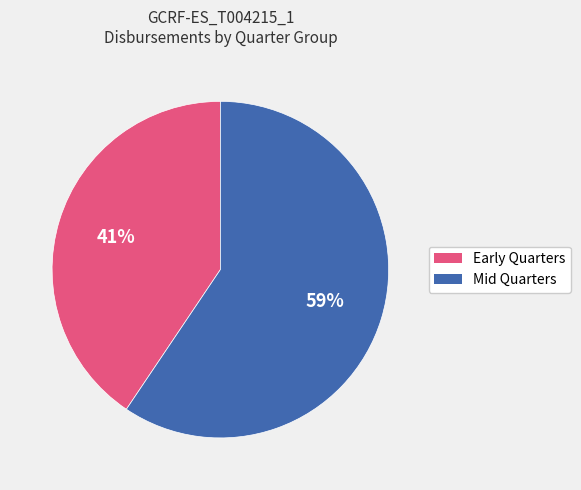

How many slices are in this pie chart?

2